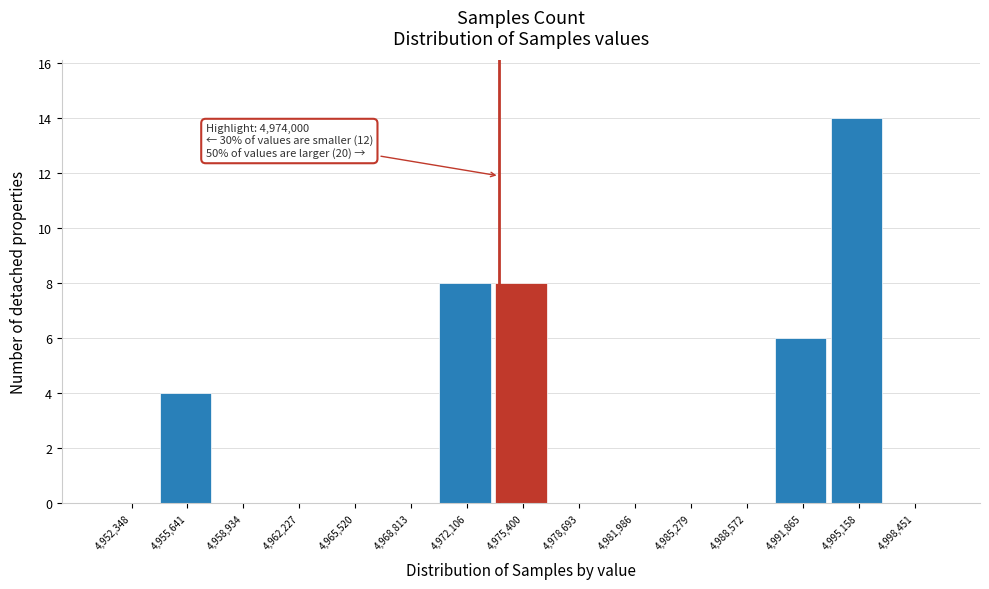

Which range on the x-axis has the tallest bar?

4993500 to 4997000